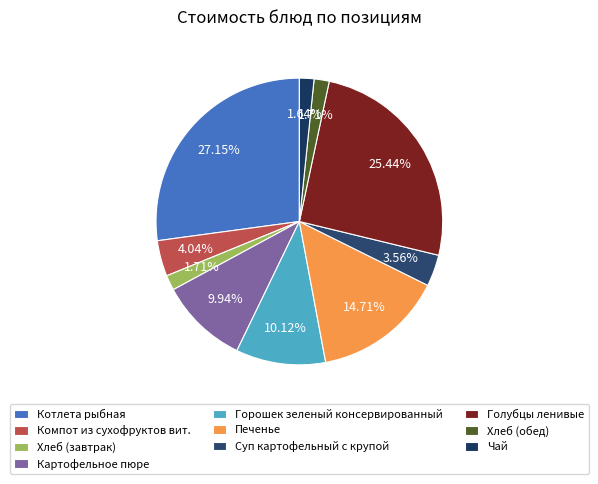

True or false: Картофельное пюре accounts for 10% of the total.

True